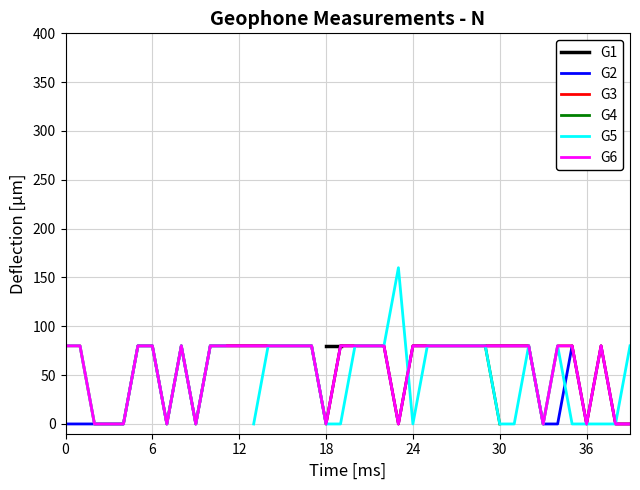

At which category is the sum across all series the highest?

13